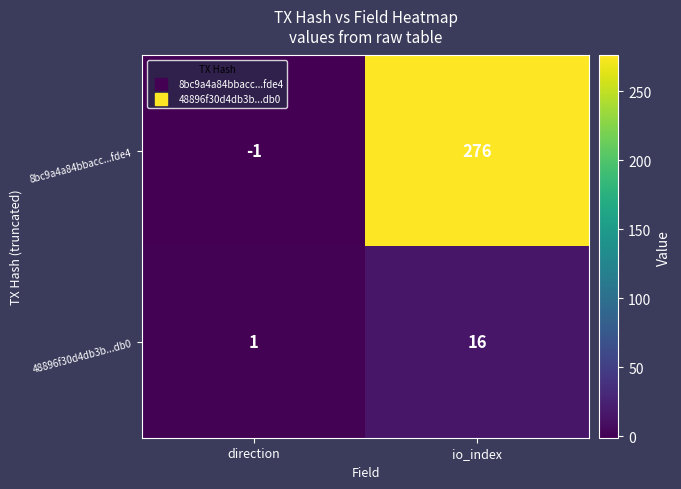

List the series in order of their overall mean, highest first.

8bc9a4a84bbacc...fde4, 48896f30d4db3b...db0